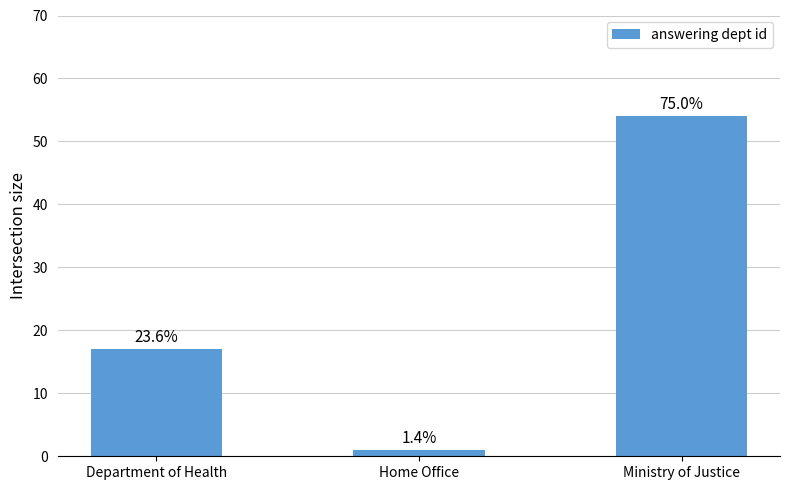

Does the chart contain stacked bars?

No